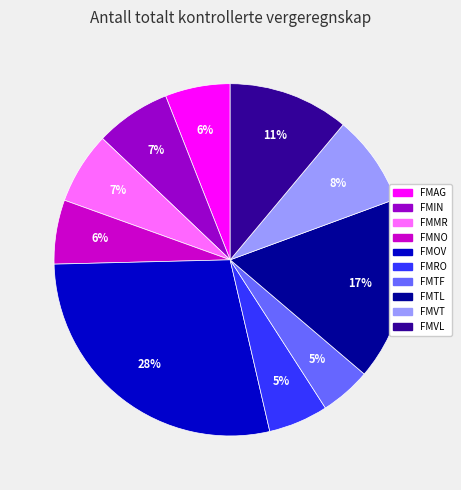

To the nearest percent, what is the combined percentage of FMVT and FMMR?

15%